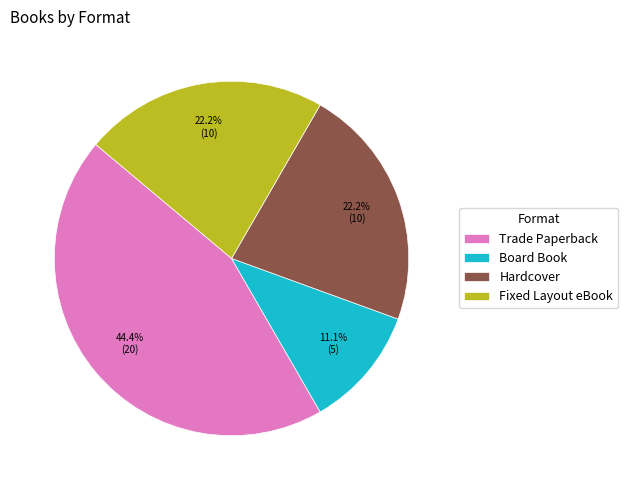

What is the ratio of the value at Hardcover to the value at Fixed Layout eBook?

1.0